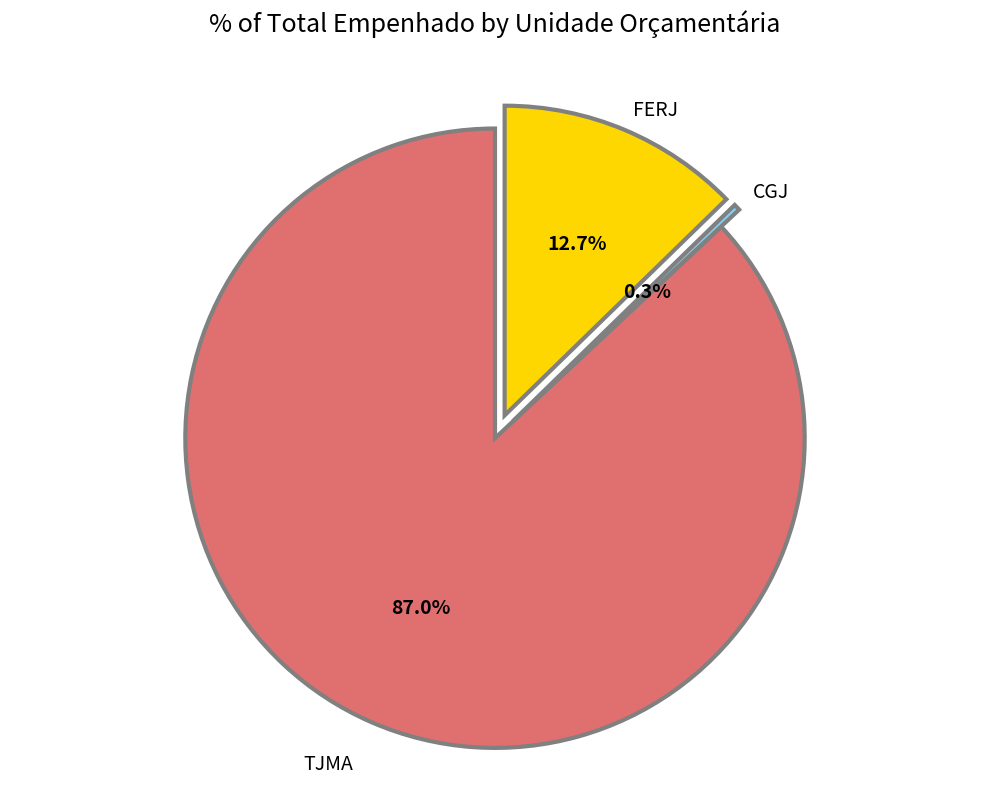

How many segments does this pie chart have?

3